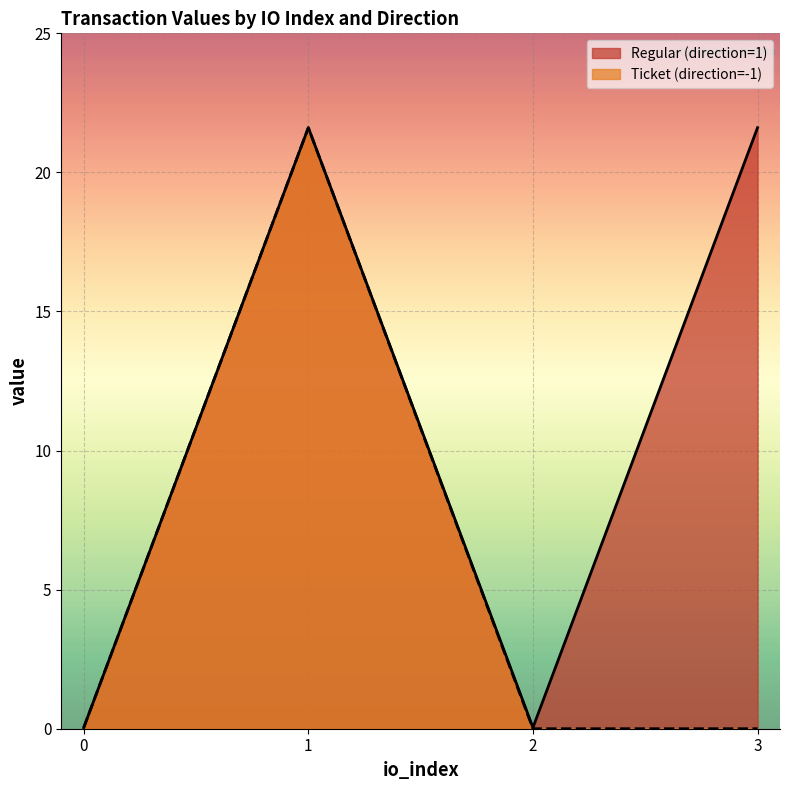

Rank the series by their average value, from lowest to highest.

Ticket (direction=-1), Regular (direction=1)